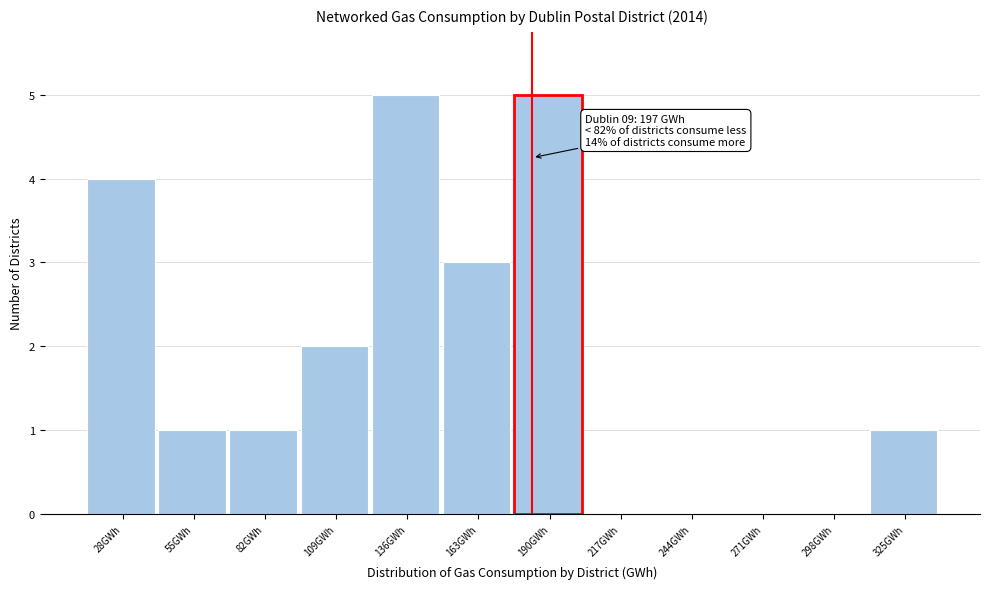

Reading right to left, transcribe all the data shown in this chart.

325GWh=1	298GWh=0	271GWh=0	244GWh=0	217GWh=0	190GWh=5	163GWh=3	136GWh=5	109GWh=2	82GWh=1	55GWh=1	28GWh=4